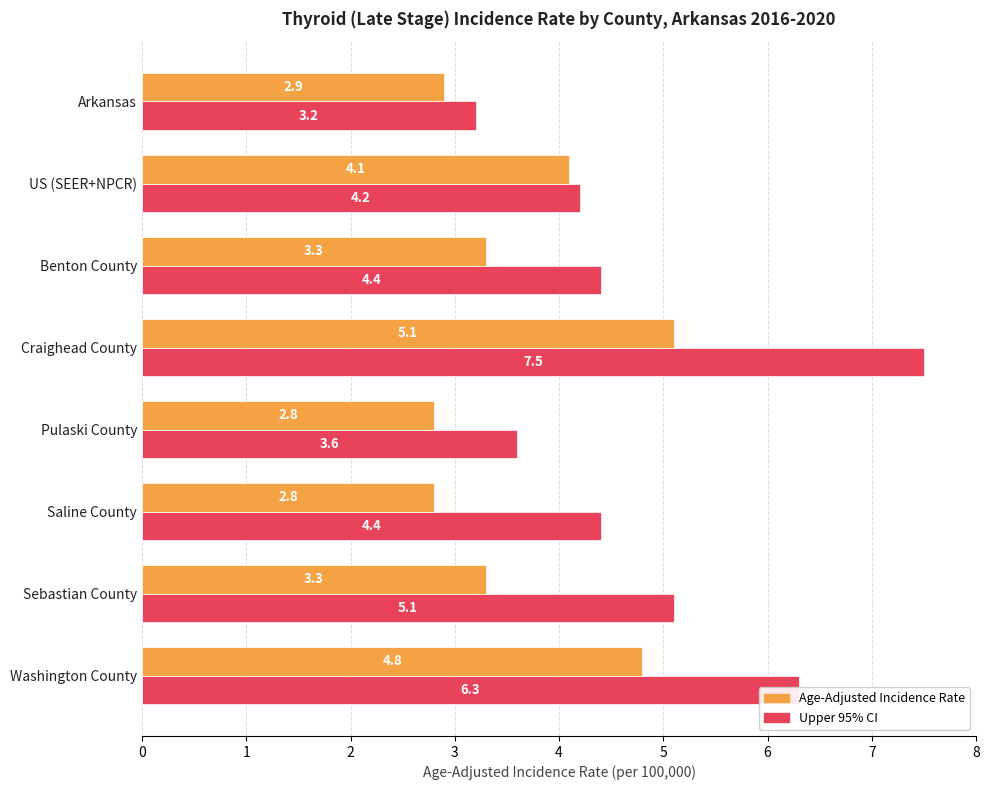

What is the maximum value shown in the chart?

7.5